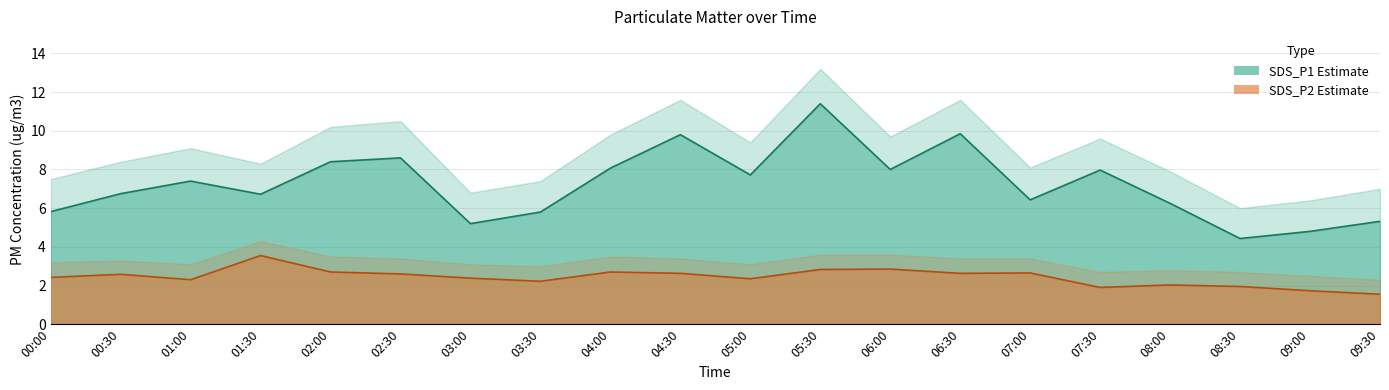

What position from the right is 01:30?

17